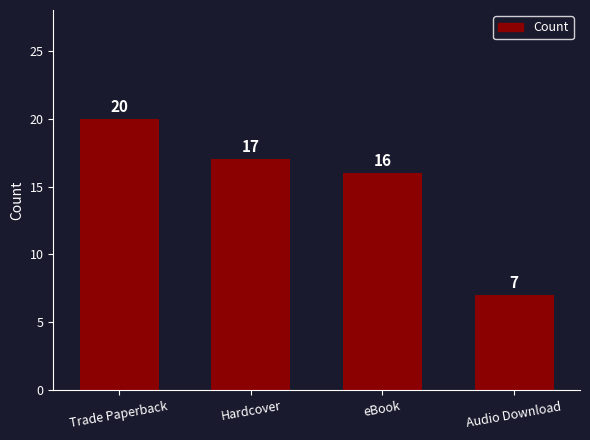

Is it true that the value at Hardcover is 26?

False